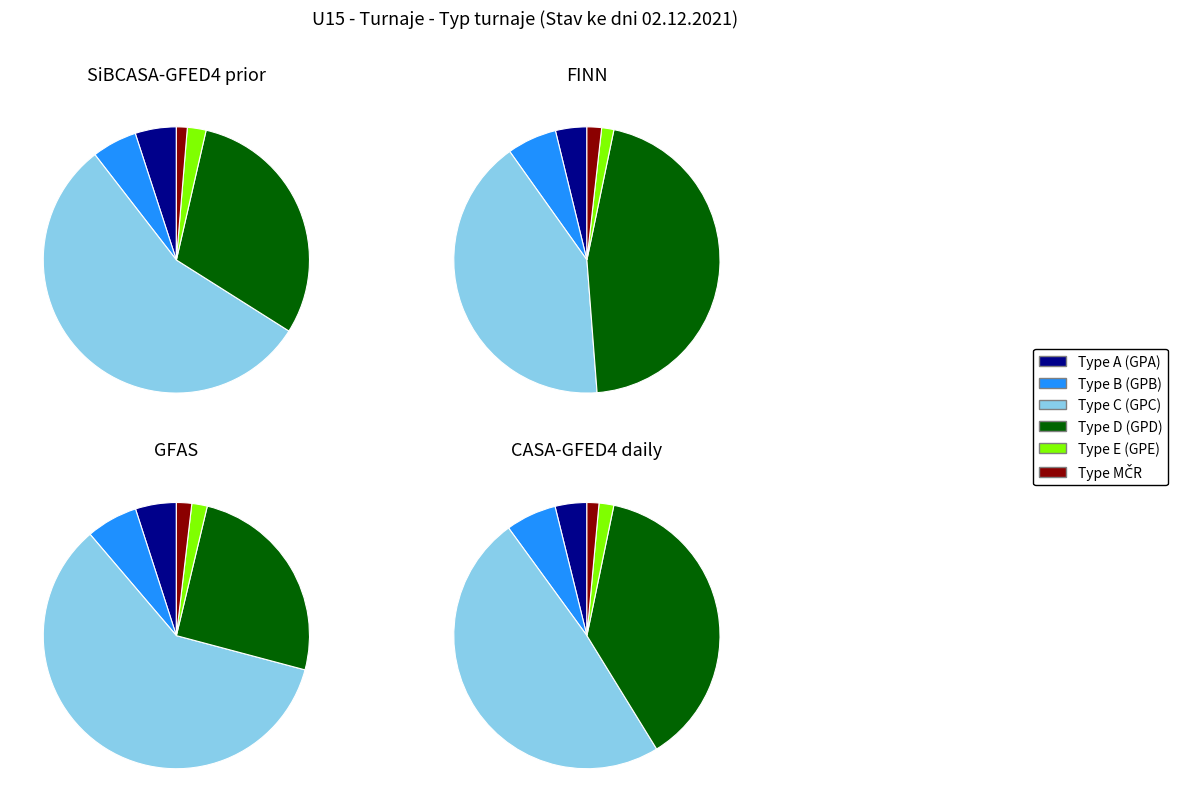

How many slices are in this pie chart?

6